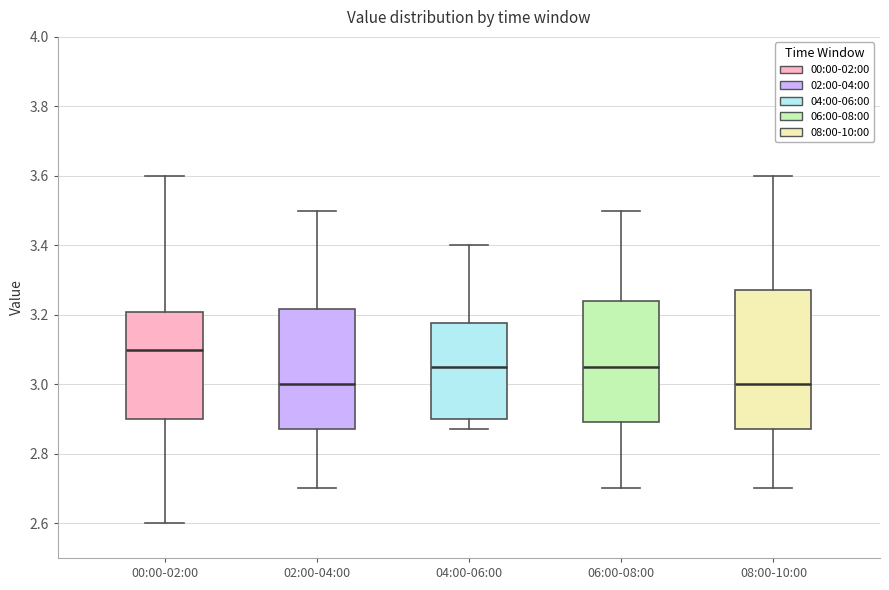

Which box has the highest median line?

00:00-02:00